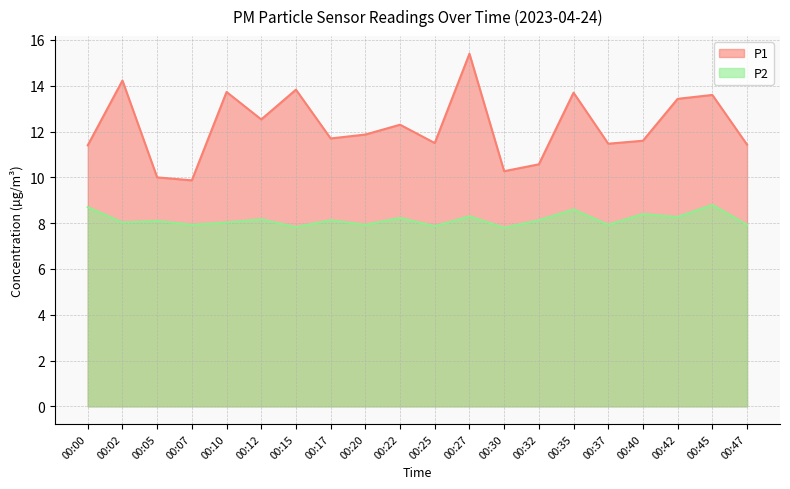

The P2 series shows 11.3 at 00:27. True or false?

False